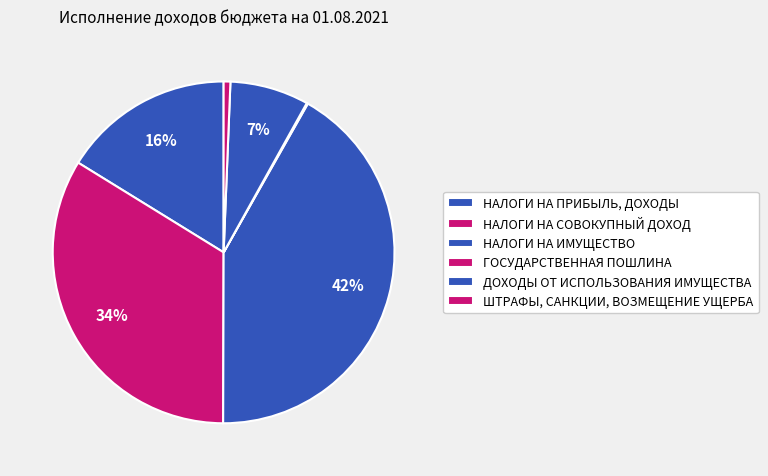

To the nearest percent, what is the difference between the ДОХОДЫ ОТ ИСПОЛЬЗОВАНИЯ ИМУЩЕСТВА and НАЛОГИ НА ПРИБЫЛЬ, ДОХОДЫ slice percentages?

9%